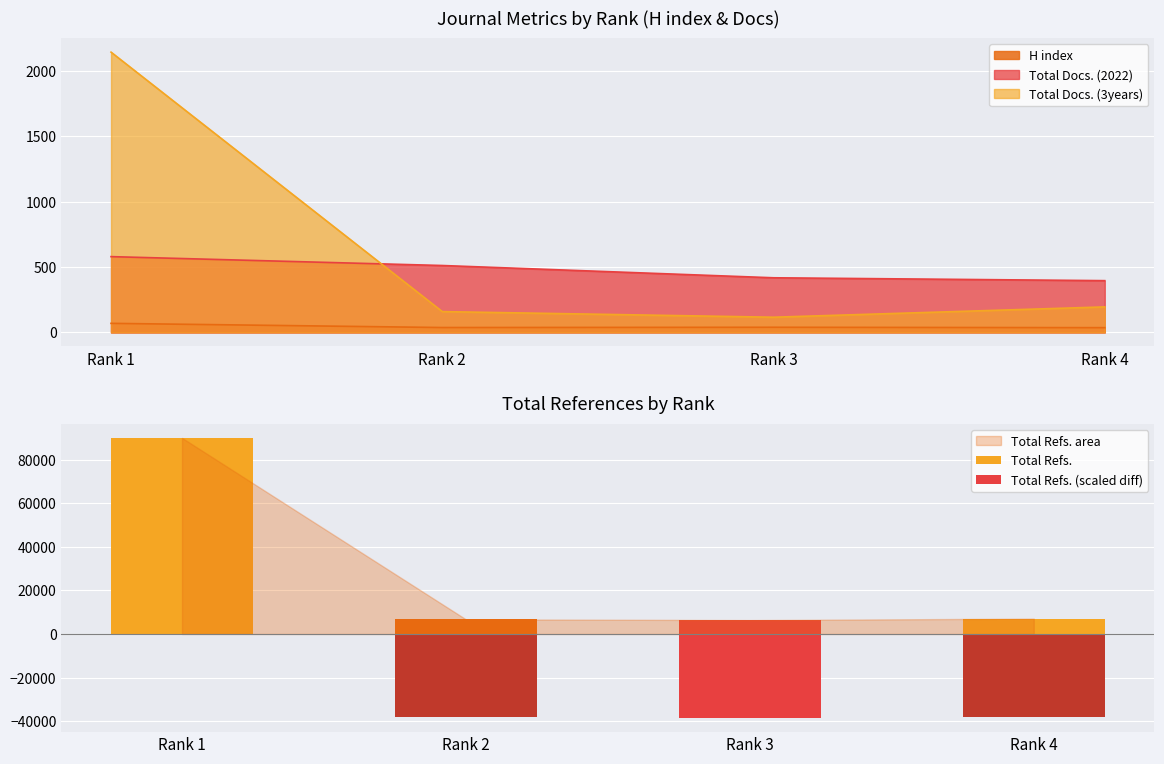

Which series has the widest spread of values?

Total Refs.